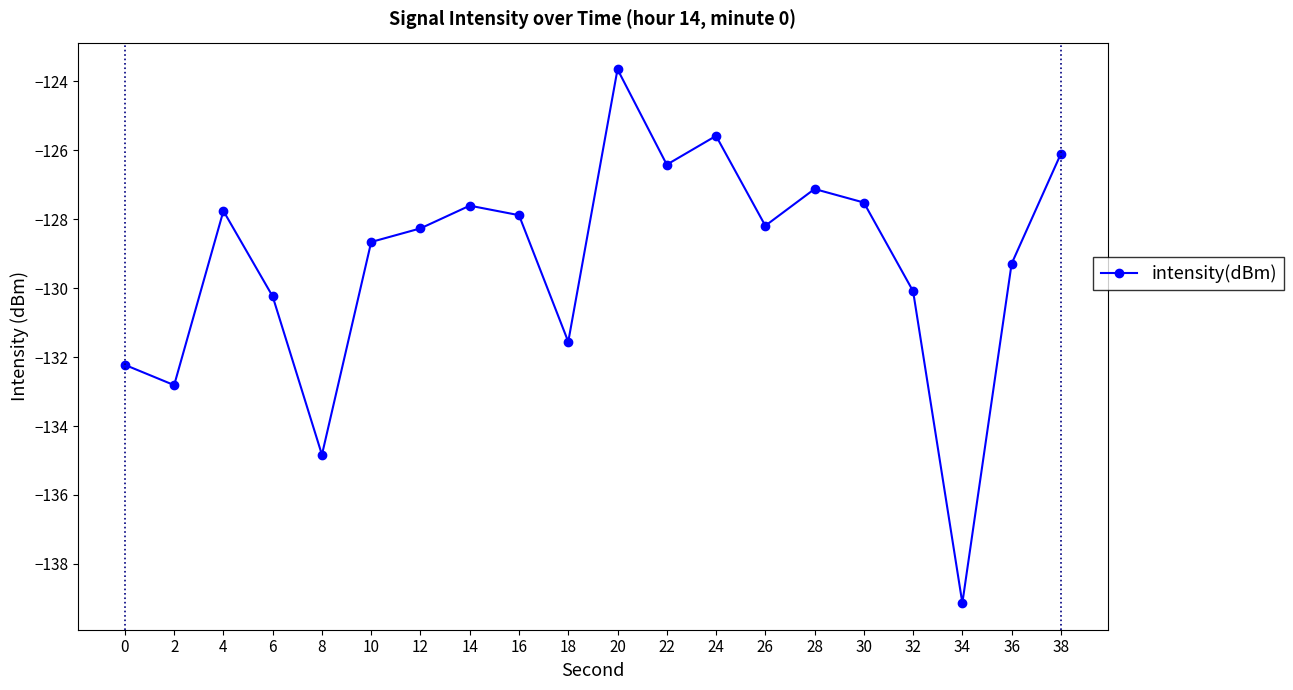

What is the value of the 15th point from the left?

-127.1